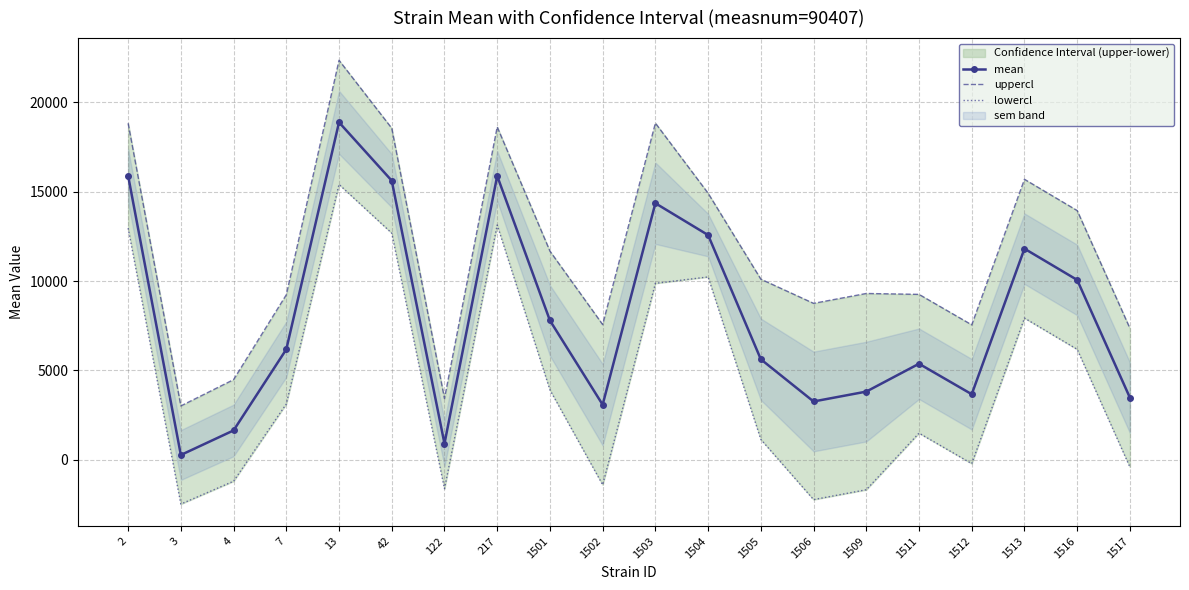

At how many categories does at least one series exceed 12304?

8